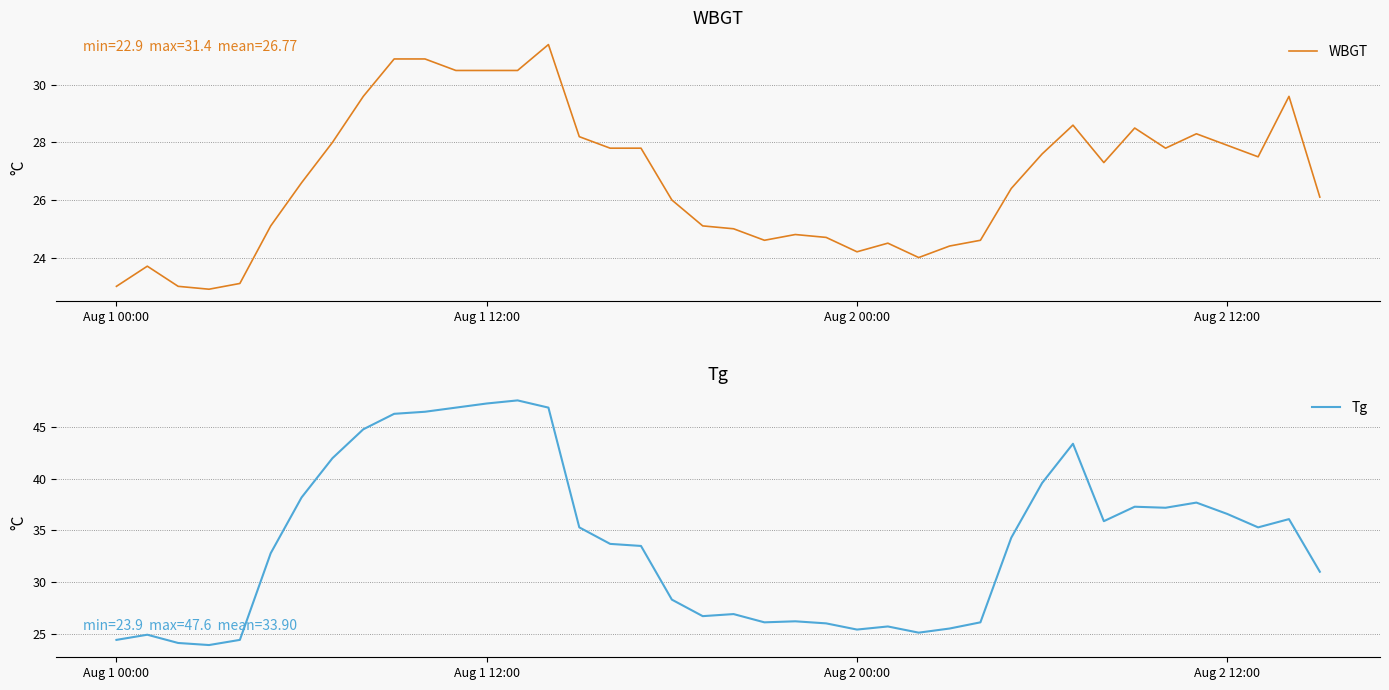

At 38, list the series in order from largest to smallest.

Tg, WBGT